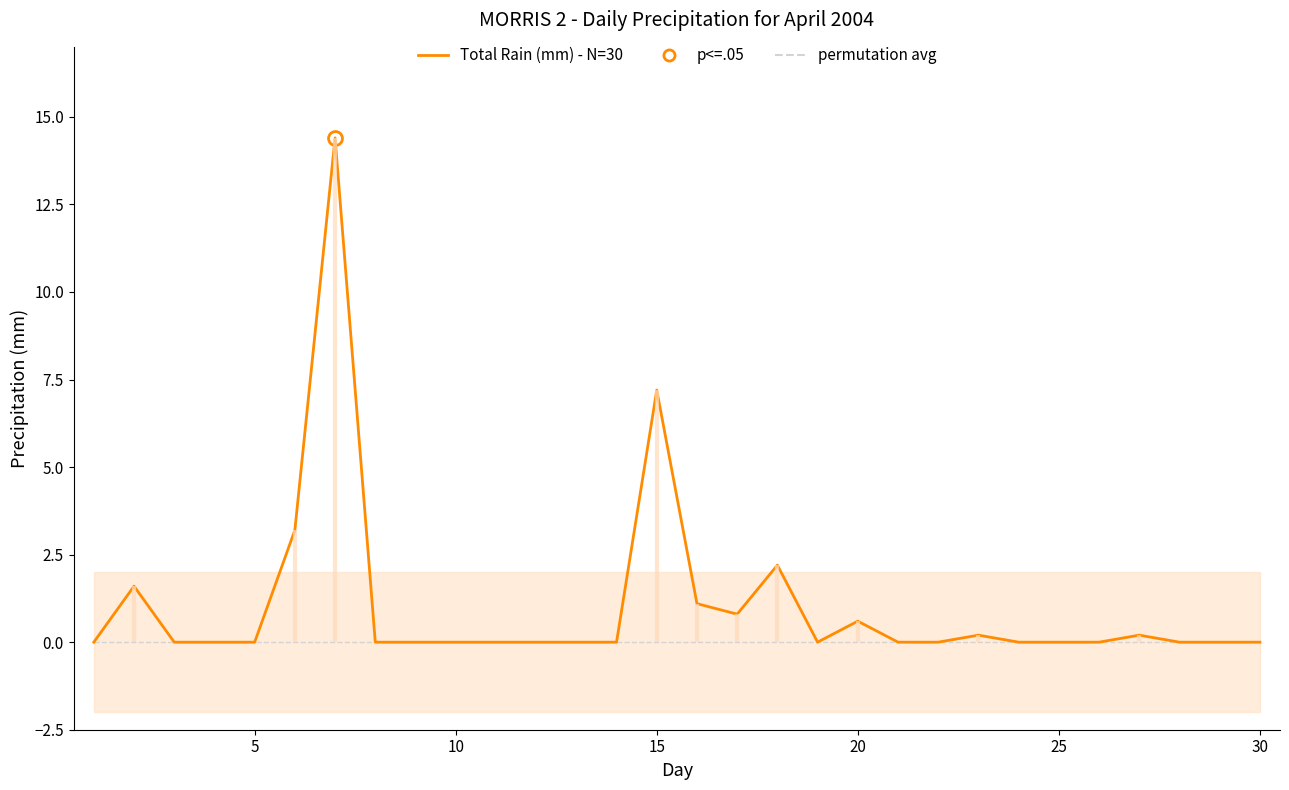

At how many categories does at least one series exceed 12?

1